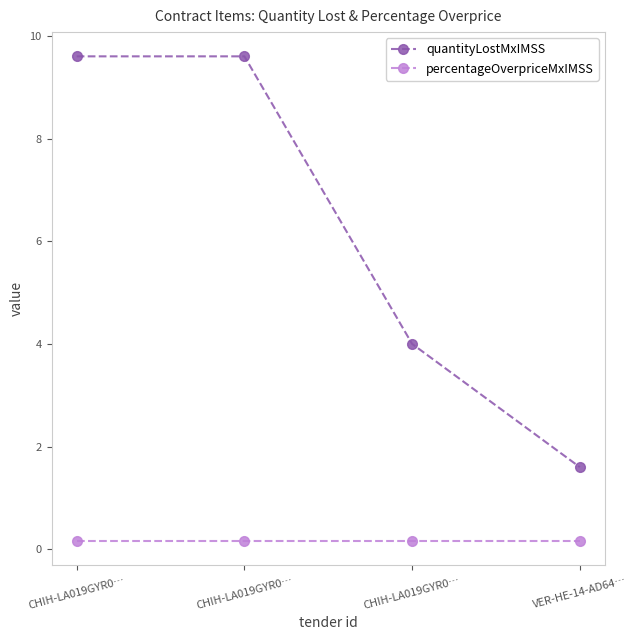

Rank the series by their maximum value, from highest to lowest.

quantityLostMxIMSS, percentageOverpriceMxIMSS